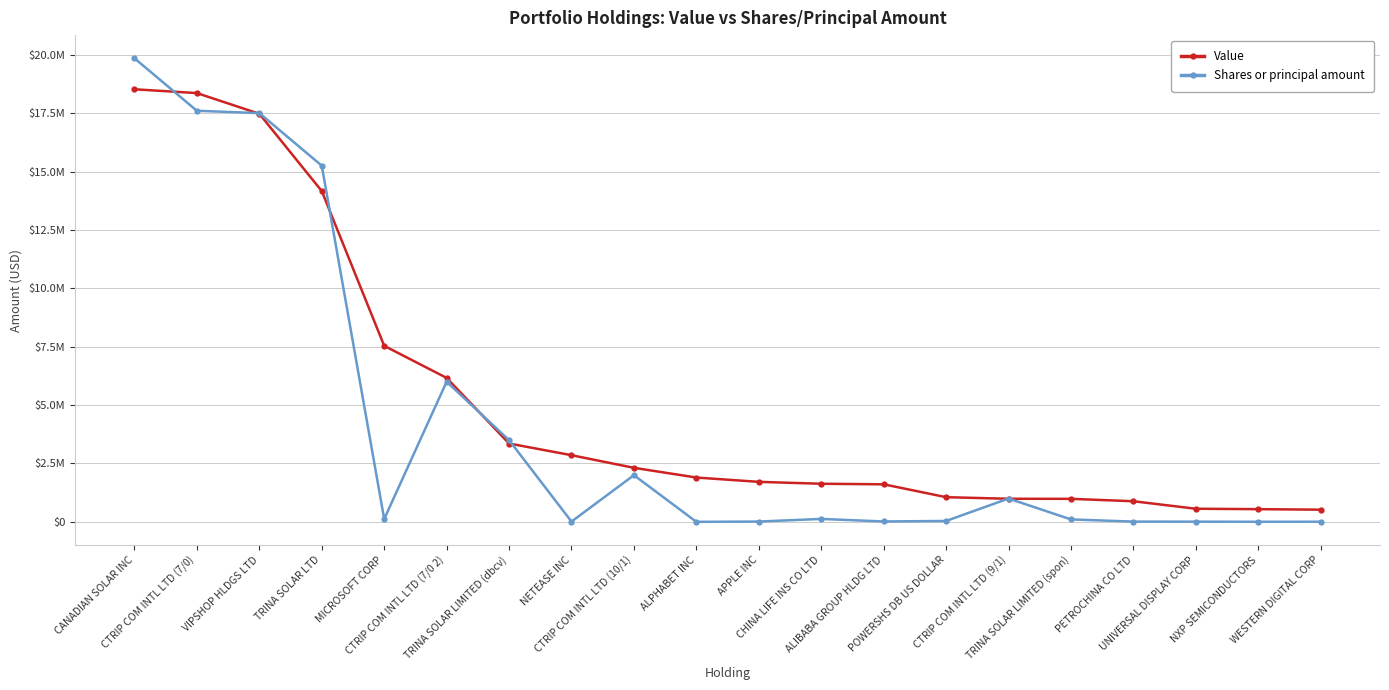

Is the value of Value at VIPSHOP HLDGS LTD greater than the value of Shares or principal amount at UNIVERSAL DISPLAY CORP?

Yes